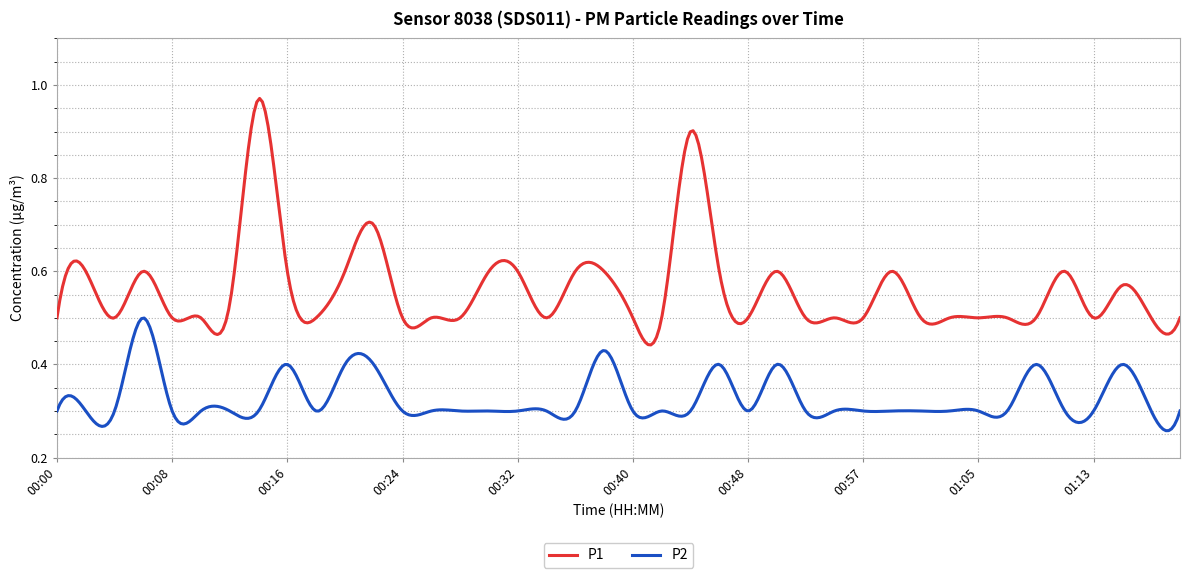

True or false: P2 and P1 intersect in this chart.

False